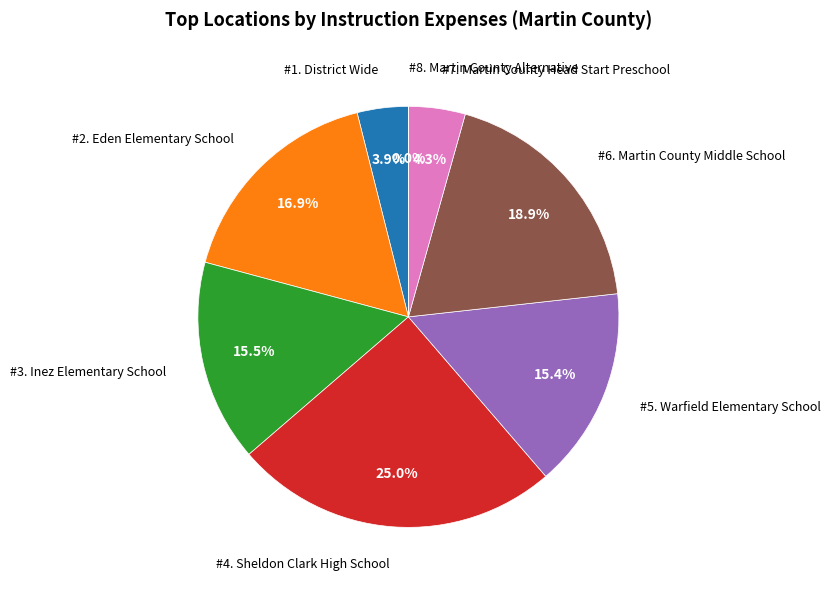

Is there any slice that represents more than half of the pie?

No